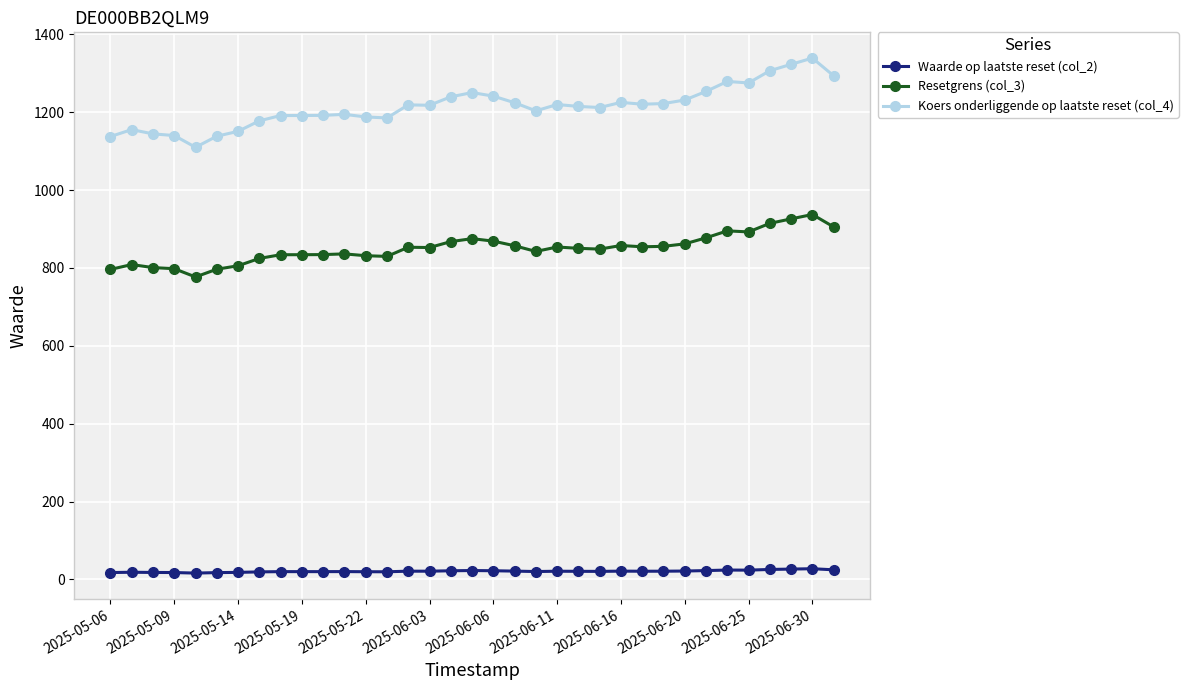

At how many categories does at least one series exceed 592?

35